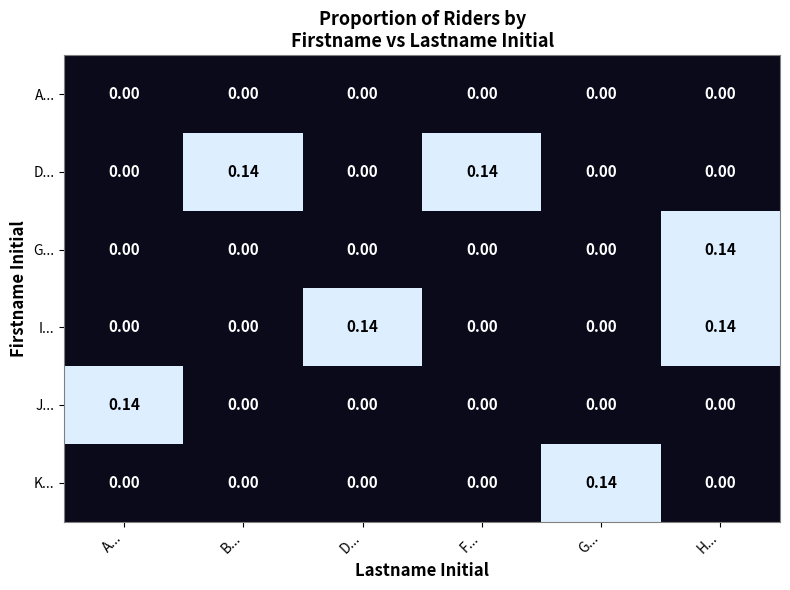

How many distinct data groups are displayed?

6